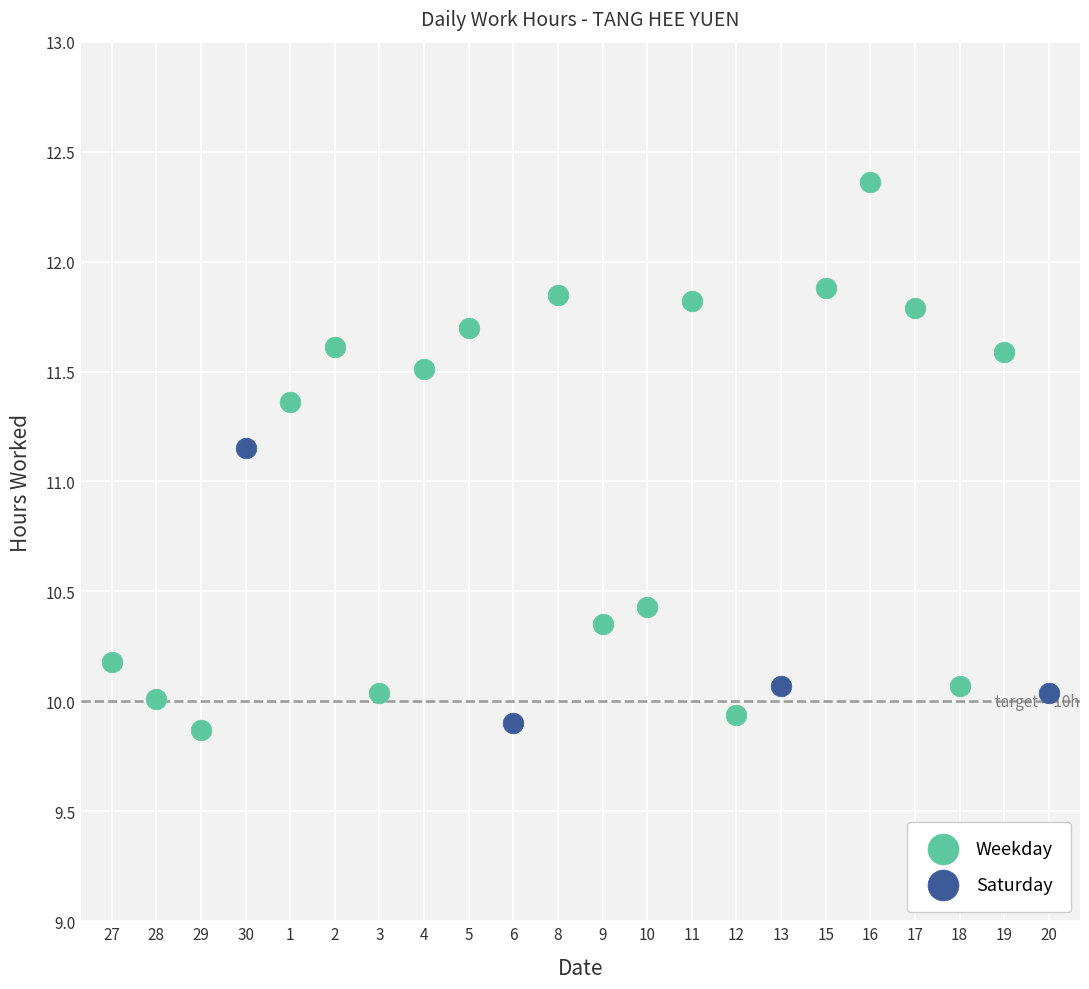

Which series has the widest spread of Y values?

Weekday